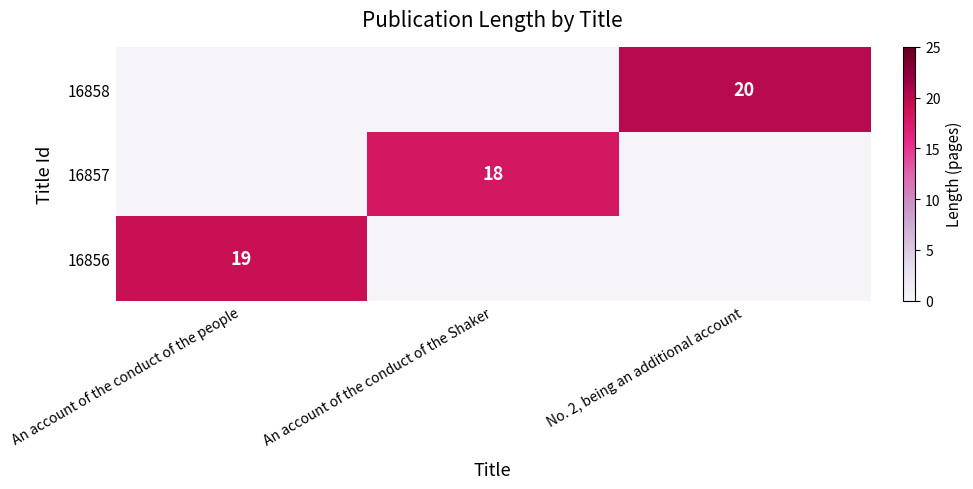

What is the greatest value displayed?

20